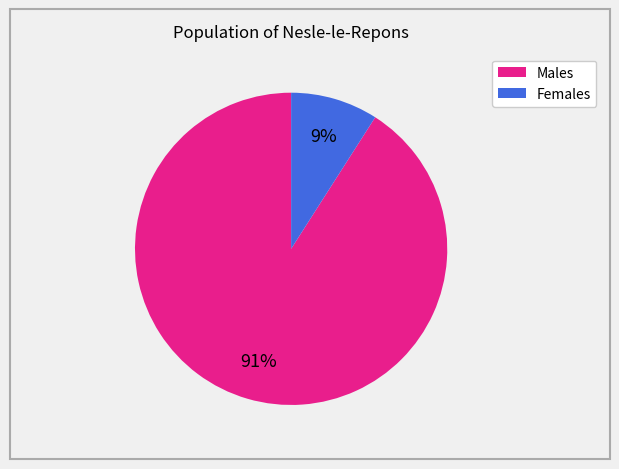

Count the number of slices in the pie.

2